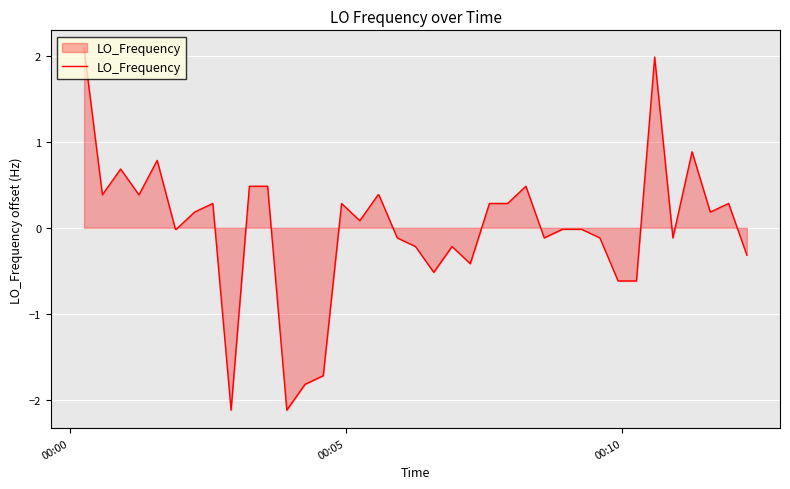

What is the minimum value shown in the chart?

-2.1